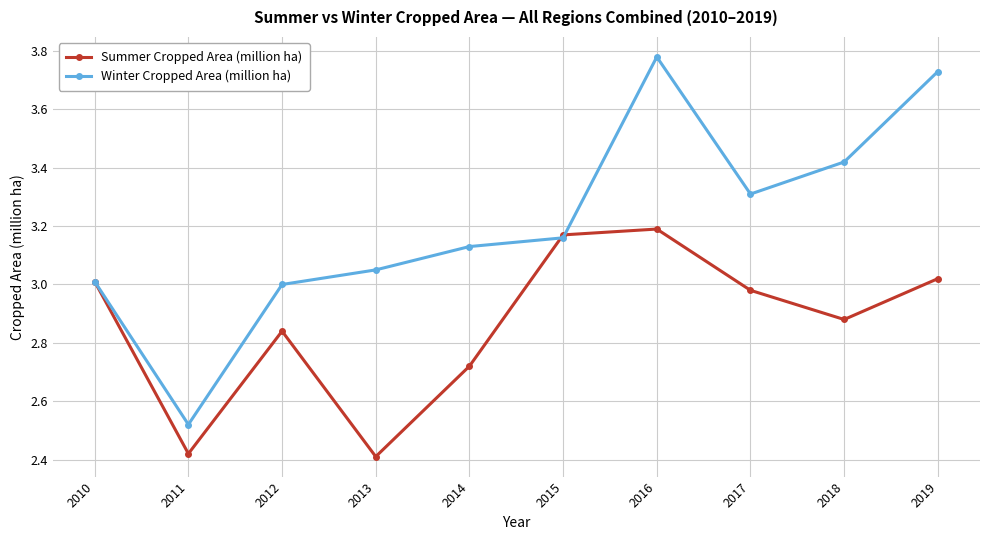

At which category does the chart reach its peak across all series?

2016